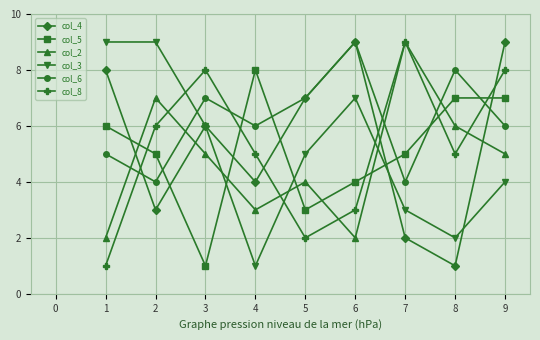

What are all the series names shown in the legend?

col_4, col_5, col_2, col_3, col_6, col_8